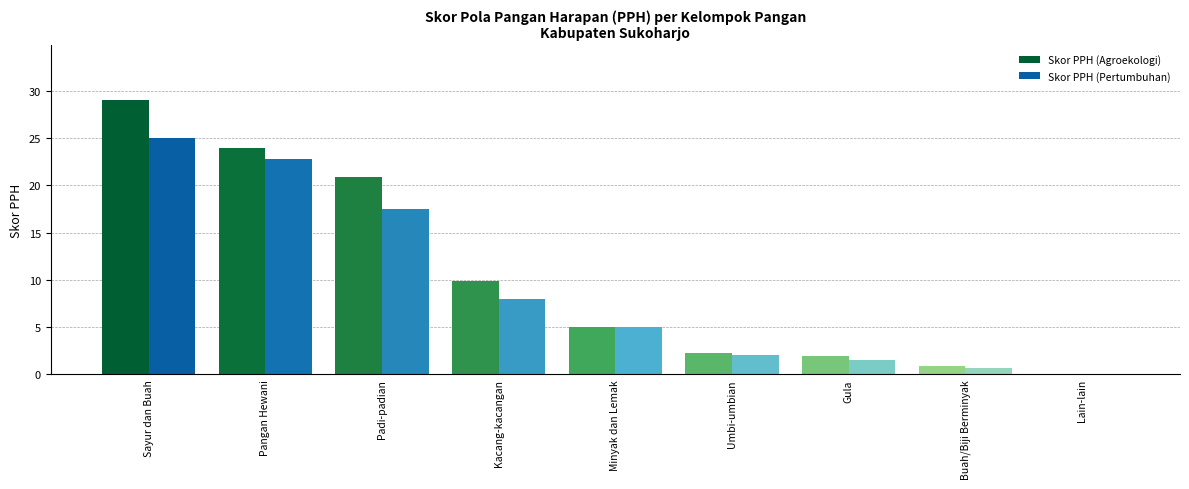

Is the value of Skor PPH (Agroekologi) at Sayur dan Buah greater than the value of Skor PPH (Pertumbuhan) at Lain-lain?

Yes